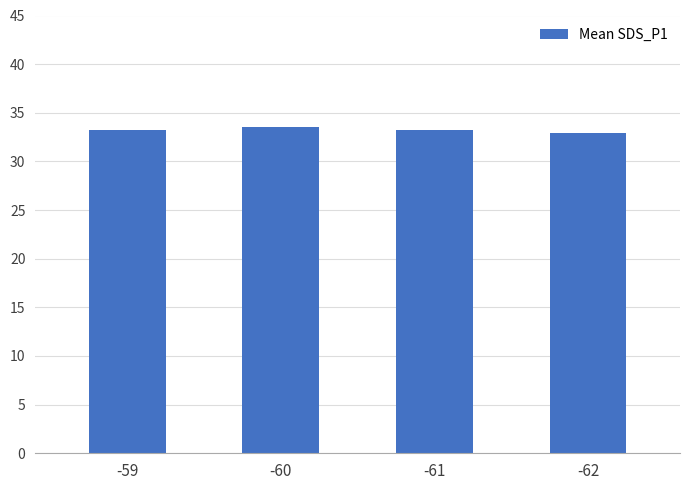

What is the value of the 3rd bar from the left?

33.2